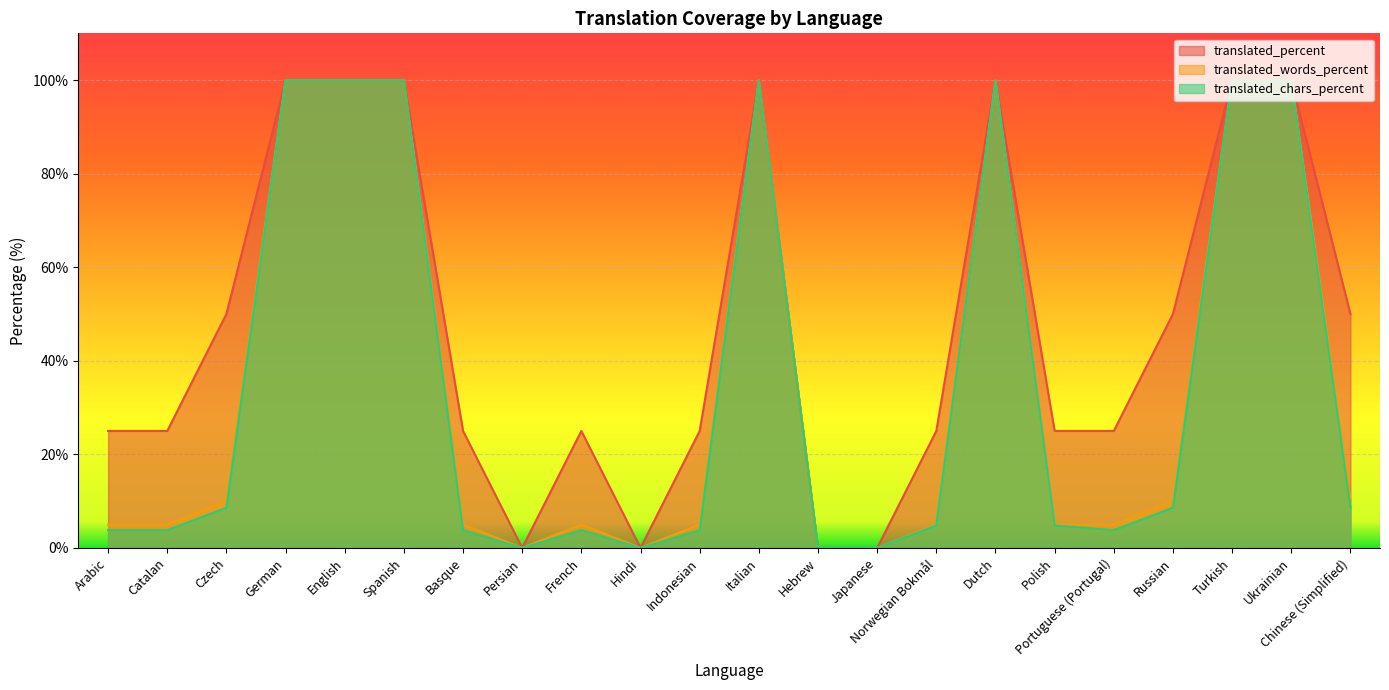

Reading left to right, what are all the values shown in this chart?

translated_percent: Arabic=25.0	Catalan=25.0	Czech=50.0	German=100.0	English=100.0	Spanish=100.0	Basque=25.0	Persian=0.0	French=25.0	Hindi=0.0	Indonesian=25.0	Italian=100.0	Hebrew=0.0	Japanese=0.0	Norwegian Bokmål=25.0	Dutch=100.0	Polish=25.0	Portuguese (Portugal)=25.0	Russian=50.0	Turkish=100.0	Ukrainian=100.0	Chinese (Simplified)=50.0
translated_words_percent: Arabic=5.0	Catalan=5.0	Czech=10.1	German=100.0	English=100.0	Spanish=100.0	Basque=5.0	Persian=0.0	French=5.0	Hindi=0.0	Indonesian=5.0	Italian=100.0	Hebrew=0.0	Japanese=0.0	Norwegian Bokmål=5.0	Dutch=100.0	Polish=5.0	Portuguese (Portugal)=5.0	Russian=10.1	Turkish=100.0	Ukrainian=100.0	Chinese (Simplified)=10.1
translated_chars_percent: Arabic=3.8	Catalan=3.8	Czech=8.6	German=100.0	English=100.0	Spanish=100.0	Basque=3.8	Persian=0.0	French=3.8	Hindi=0.0	Indonesian=3.8	Italian=100.0	Hebrew=0.0	Japanese=0.0	Norwegian Bokmål=4.8	Dutch=100.0	Polish=4.8	Portuguese (Portugal)=3.8	Russian=8.6	Turkish=100.0	Ukrainian=100.0	Chinese (Simplified)=8.6